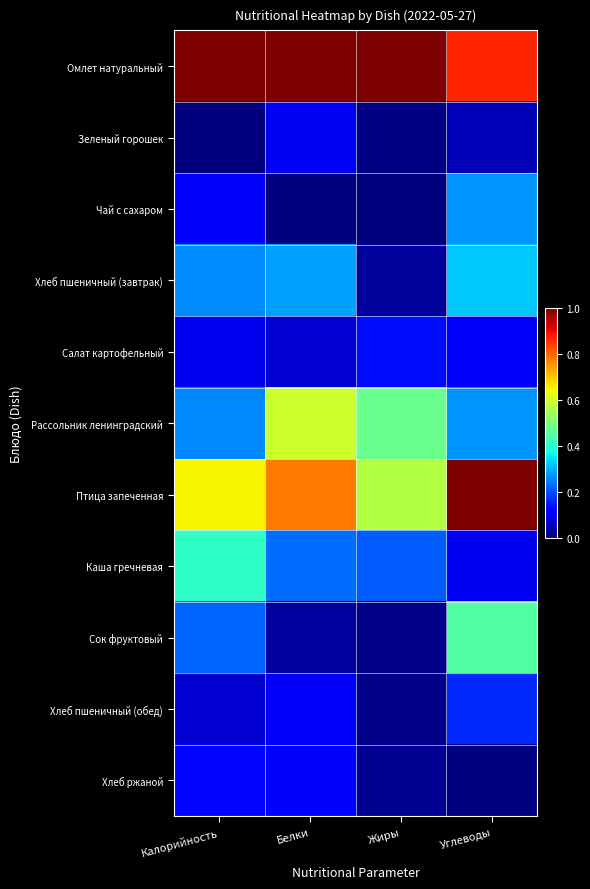

Which series has the widest spread of values?

Сок фруктовый